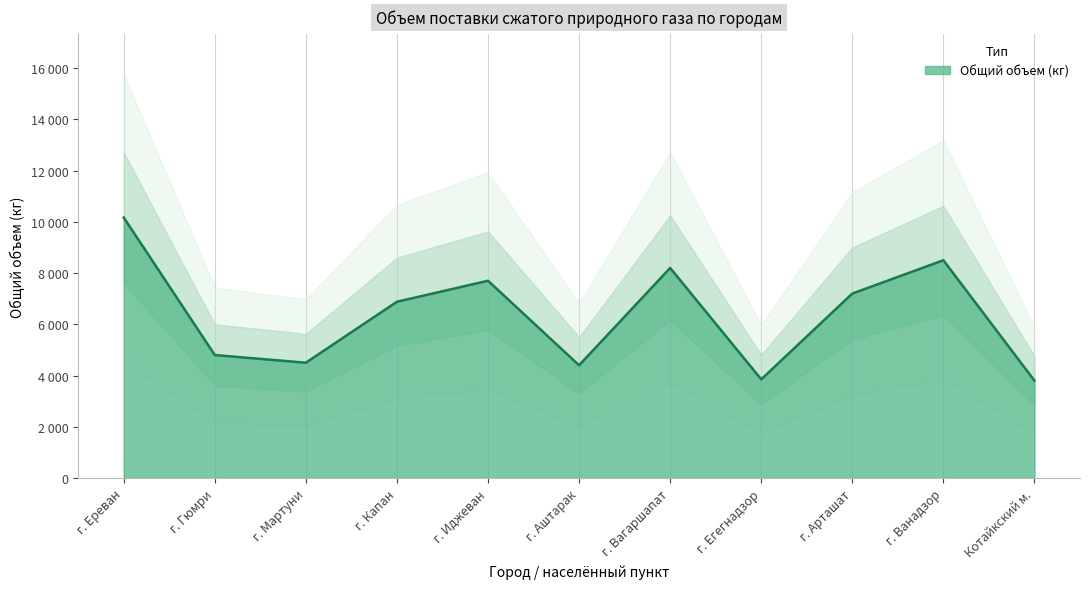

Reading right to left, list all the values displayed in this chart.

Котайкский м.=3800	г. Ванадзор=8500	г. Арташат=7200	г. Егегнадзор=3850	г. Вагаршапат=8200	г. Аштарак=4400	г. Иджеван=7700	г. Капан=6880	г. Мартуни=4500	г. Гюмри=4800	г. Ереван=10170